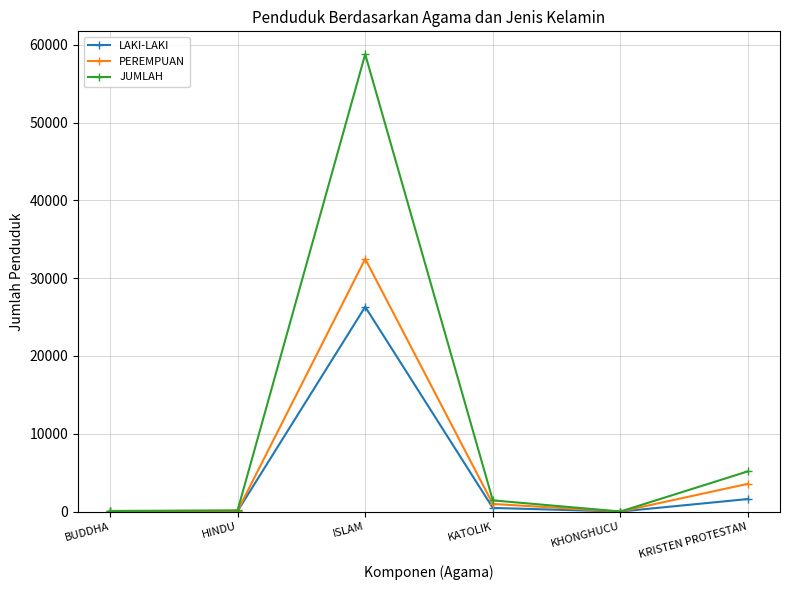

What is the approximate value of PEREMPUAN at HINDU?

88